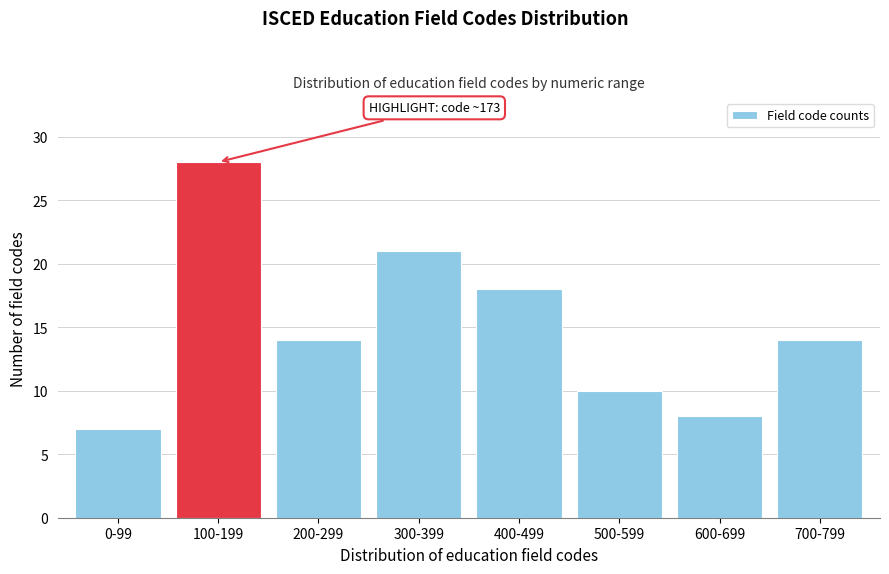

Reading right to left, extract all data points from this chart.

14	8	10	18	21	14	28	7